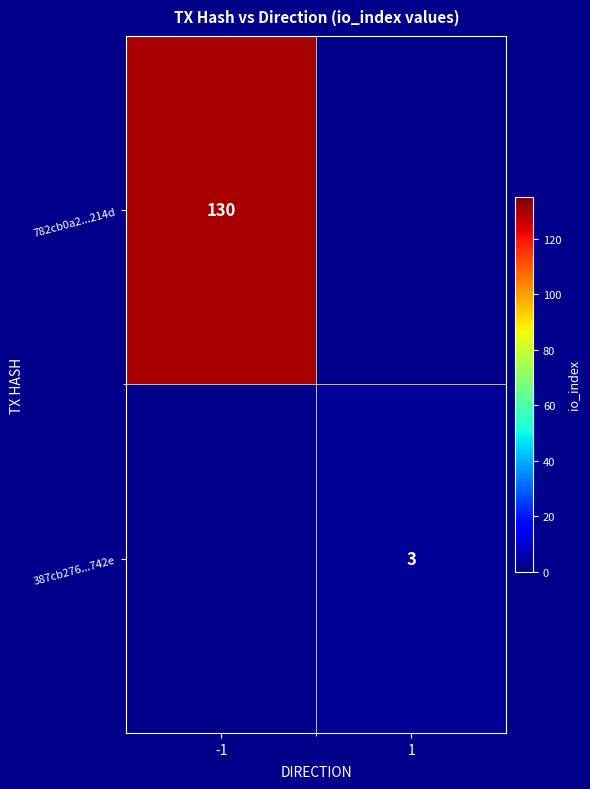

True or false: 387cb276...742e has a value of 5 at 1.

False